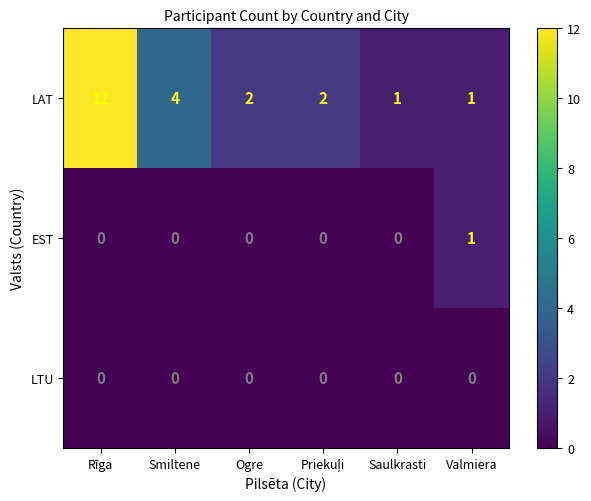

Reading left to right, extract all data points from this chart.

LAT: 12	4	2	2	1	1
EST: 0	0	0	0	0	1
LTU: 0	0	0	0	0	0